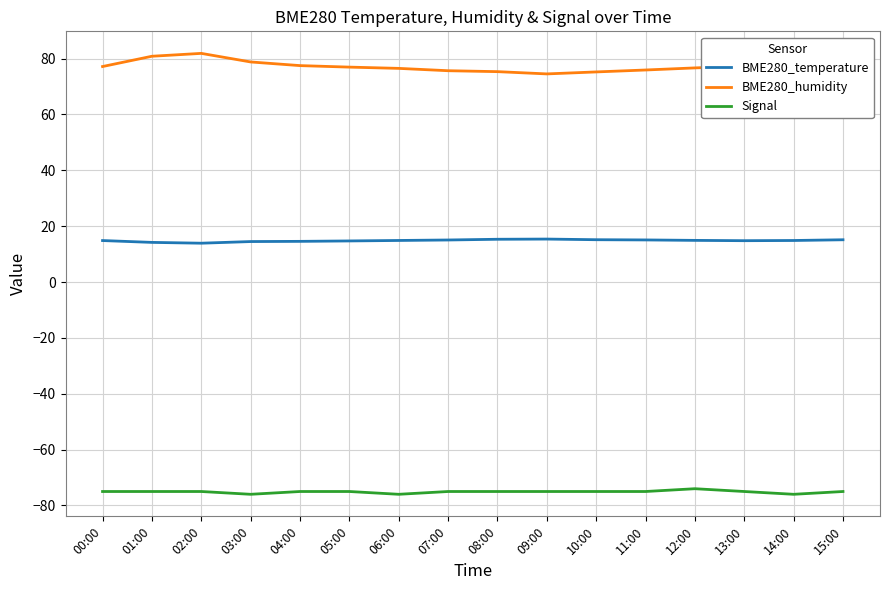

Which series has the largest total across all categories?

BME280_humidity